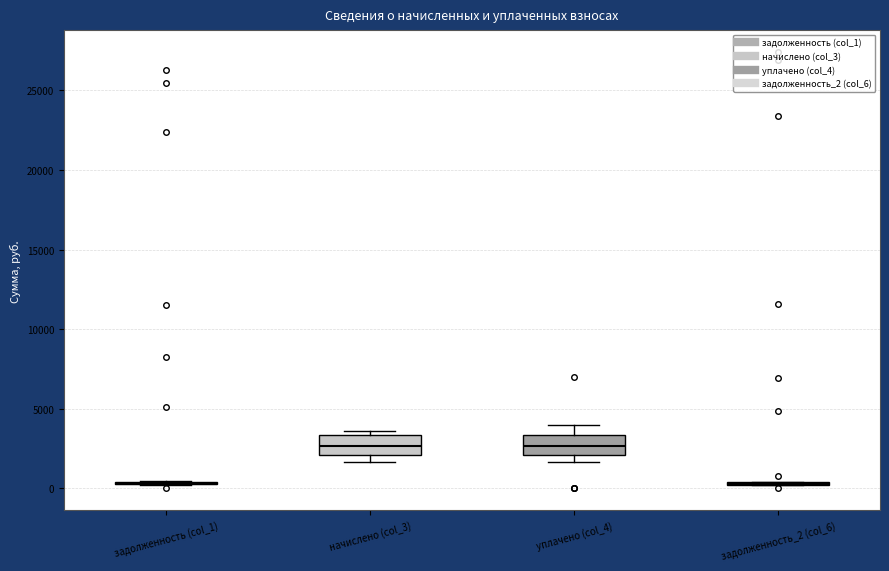

Reading left to right, read every box against the y-axis: the position of its median line, the range the box covers, and the ends of its whiskers. The values are not printed on the chart, so give them approximately, as read against the axis.

задолженность (col_1): box collapsed to a line at 500, whiskers 0 to 500
начислено (col_3): median 2500, box 2000 to 3500, whiskers 1500 to 3500 (just above the box's upper edge)
уплачено (col_4): median 2500, box 2000 to 3500, whiskers 1500 to 4000
задолженность_2 (col_6): box collapsed to a line at 500, whiskers 0 to 500